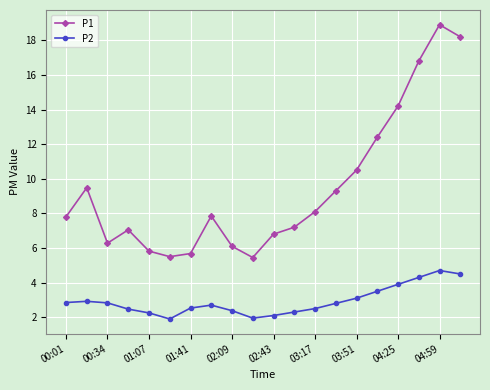

How many lines are shown in the chart?

2